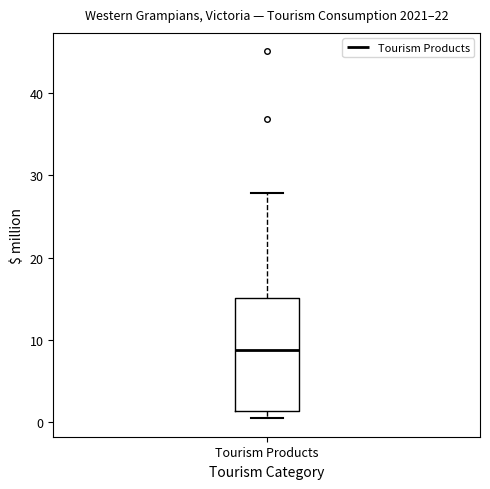

Read this box plot against the y-axis: the position of the median line, the range covered by the box, and the ends of both whiskers. The values are not printed on the chart, so give them approximately, as read against the axis.

median 9, box 1 to 15, whiskers 0 to 28